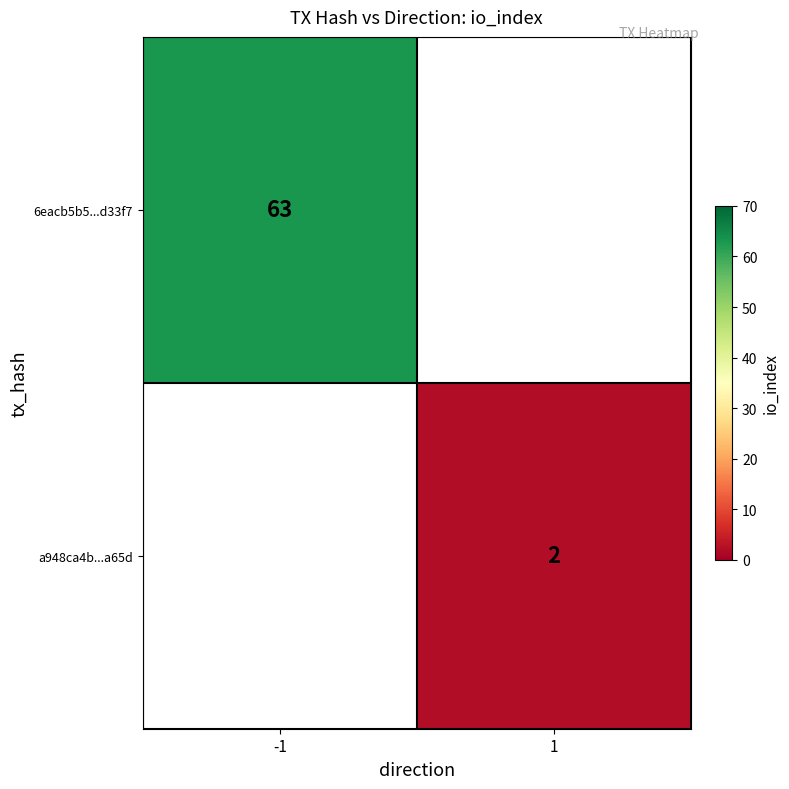

True or false: 6eacb5b5...d33f7 has a value of 63 at -1.

True